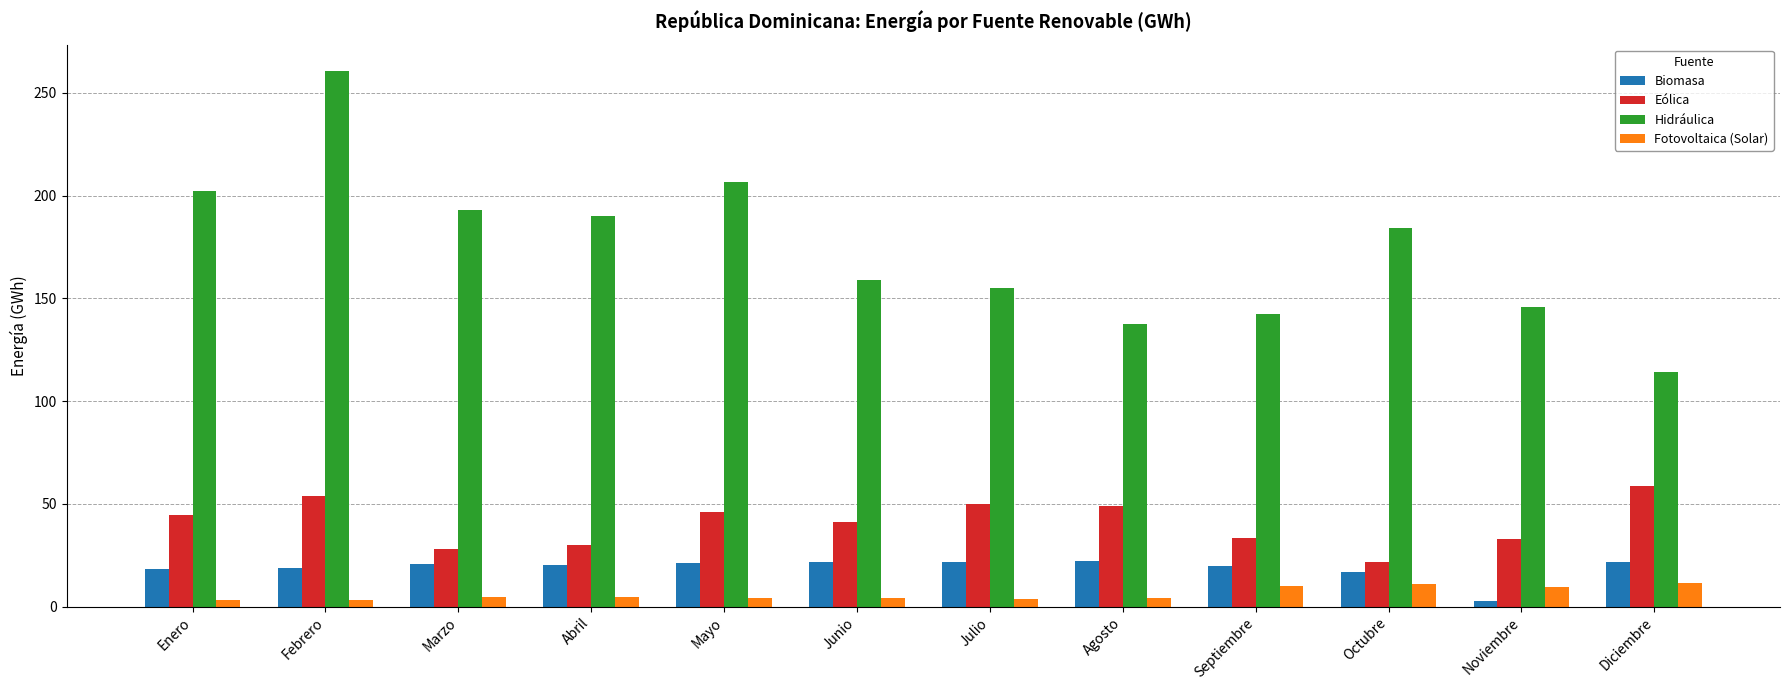

At how many categories does at least one series exceed 144?

9